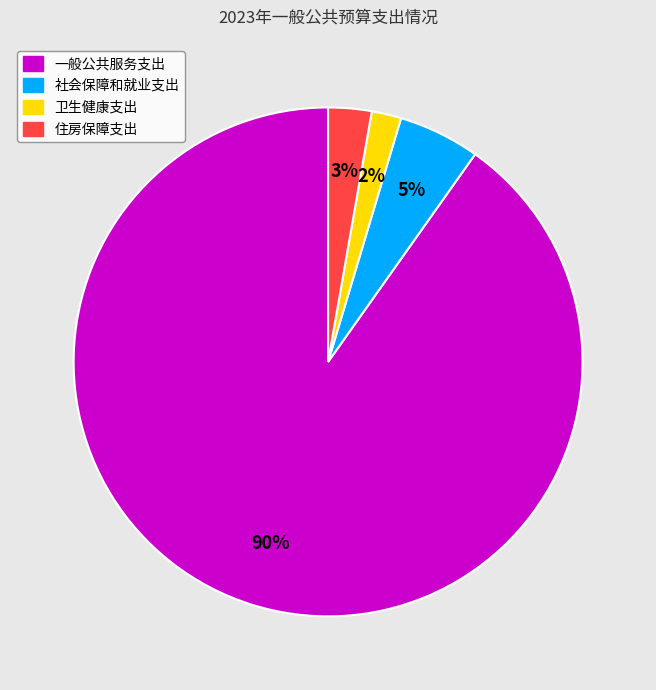

Is the sum of 住房保障支出 and 社会保障和就业支出 greater than half?

No